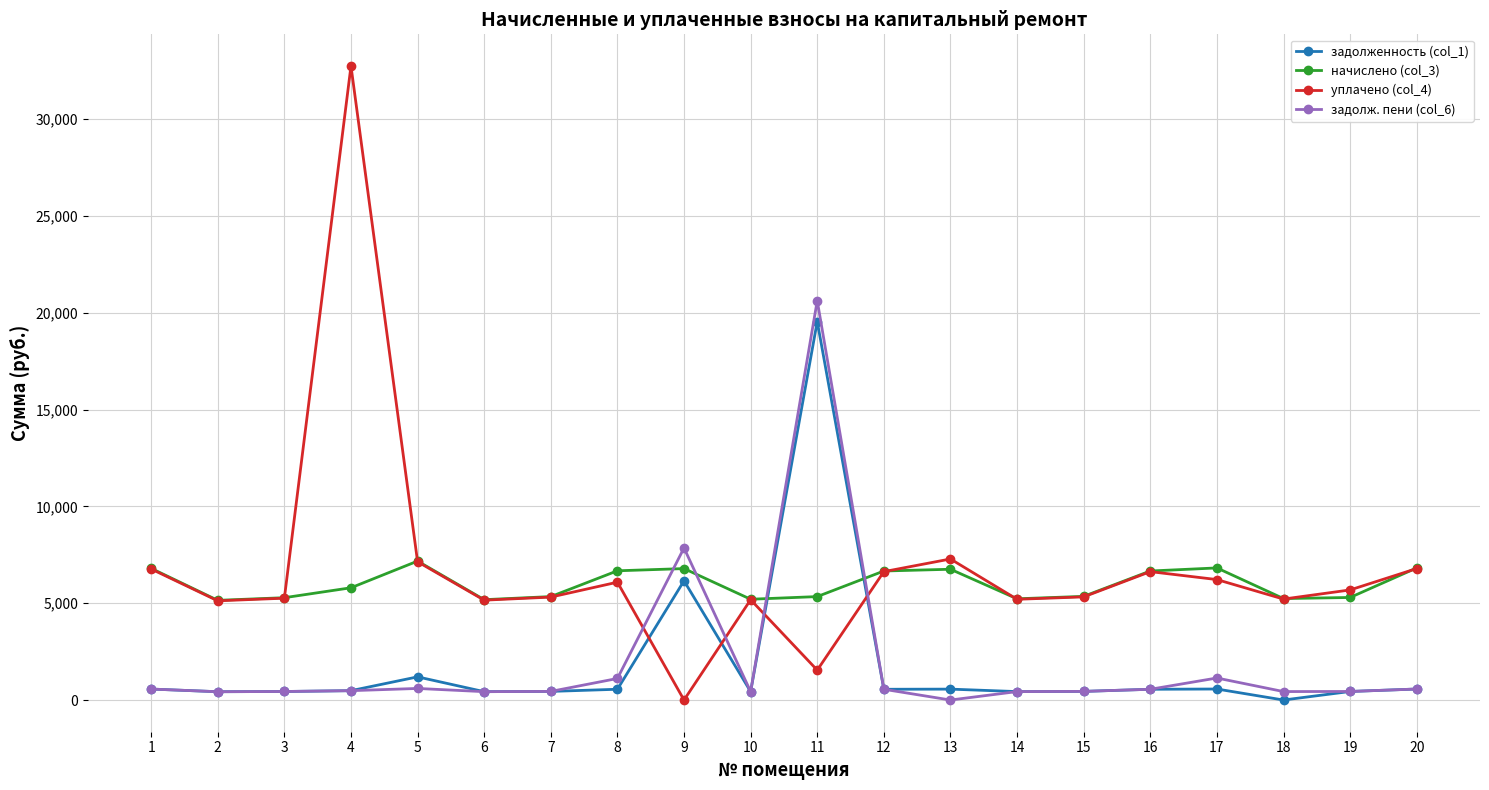

Does the chart display data point markers on the line(s)?

Yes